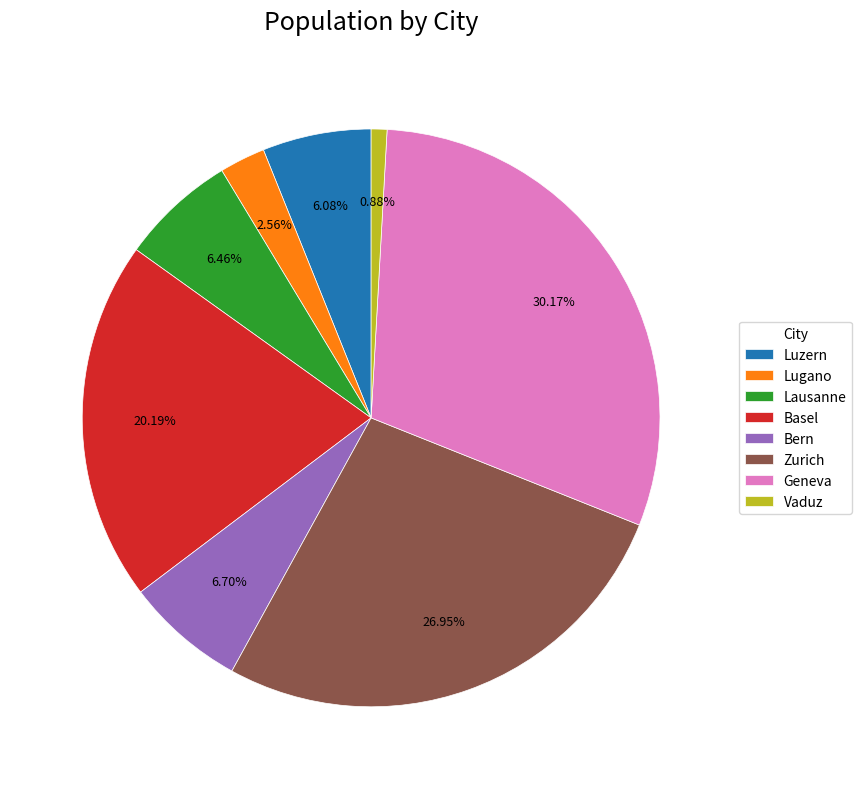

Approximately how many times larger is the value at Basel compared to Bern?

3.0